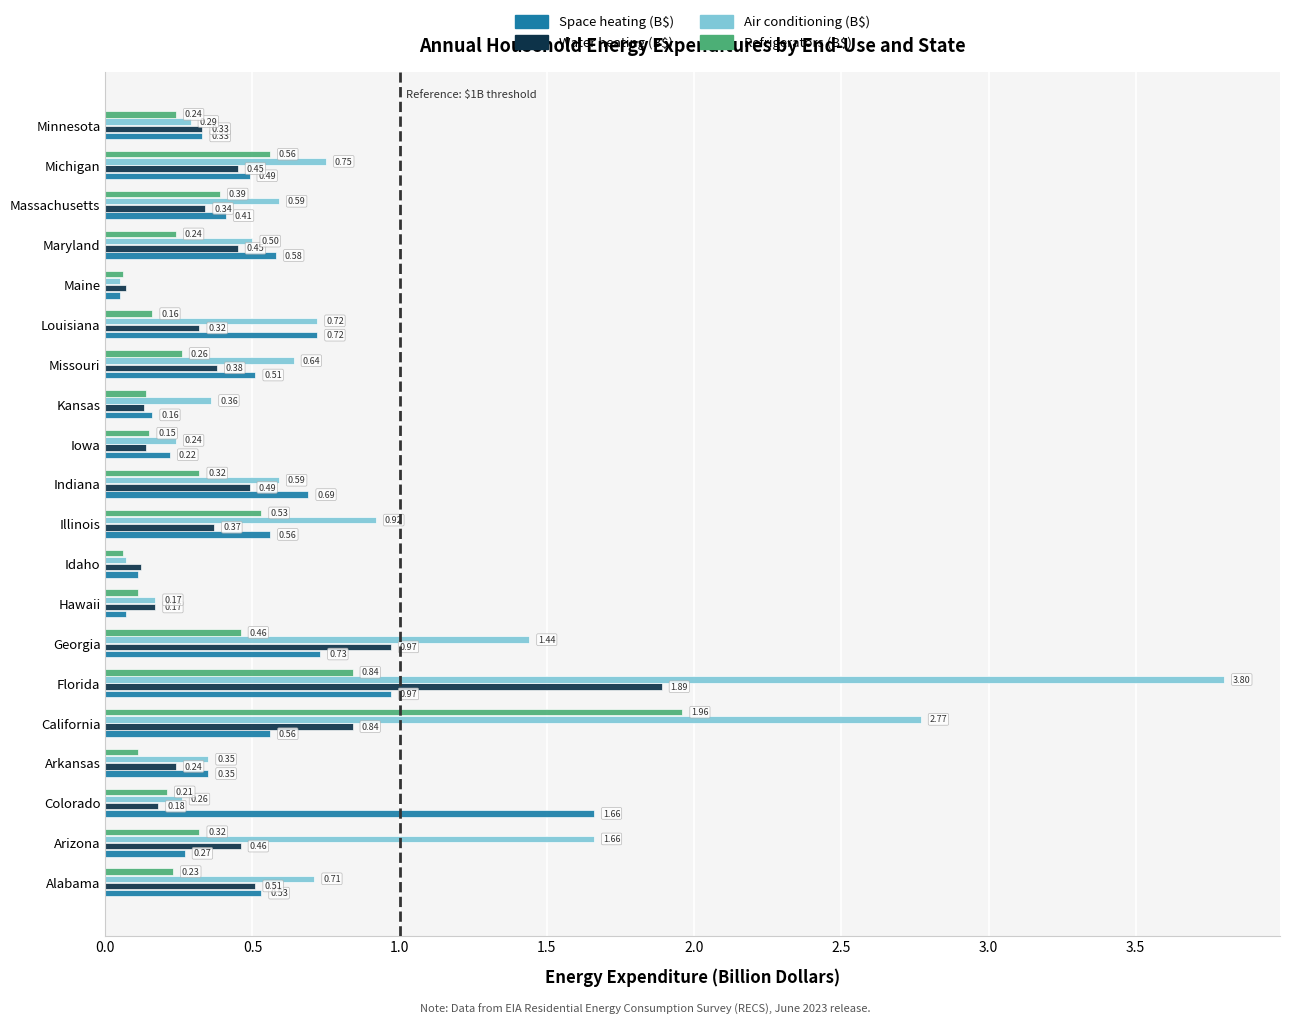

What is the difference between the maximum and minimum values in the Space heating (B$) series?

1.6